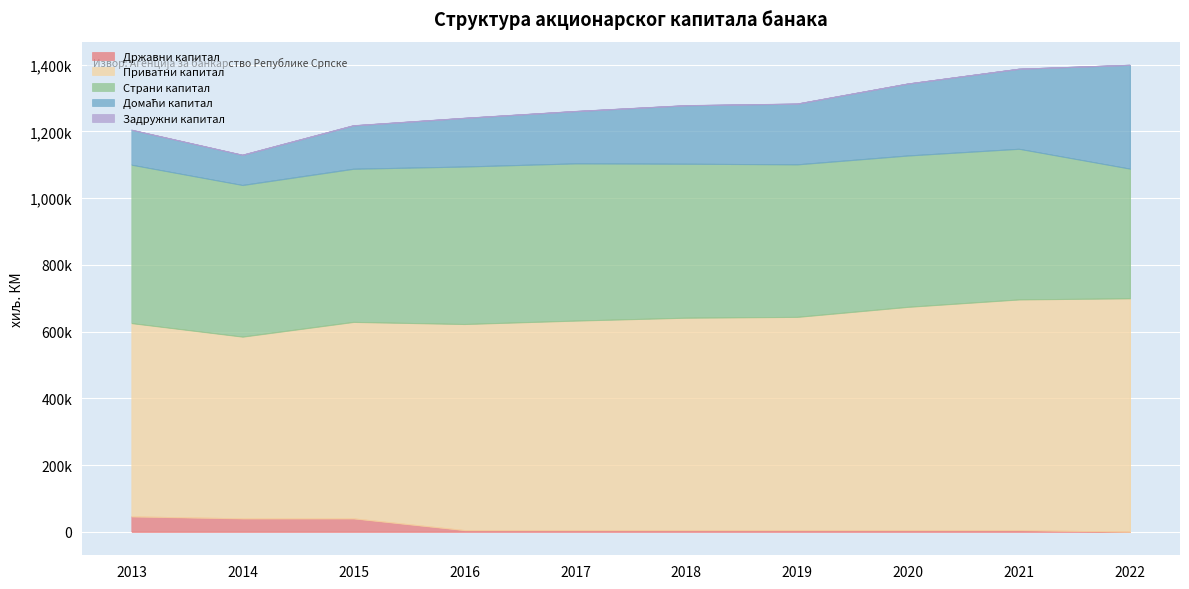

What is the value of the Државни капитал point at the 2nd from the left?

40001